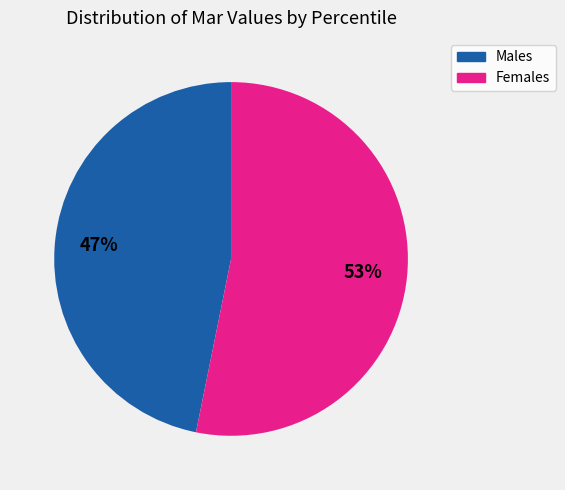

How many segments does this pie chart have?

2